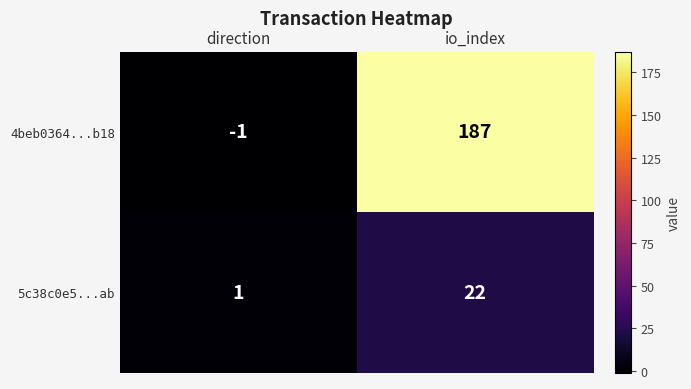

What is the sum of all 4beb0364...b18 values?

186